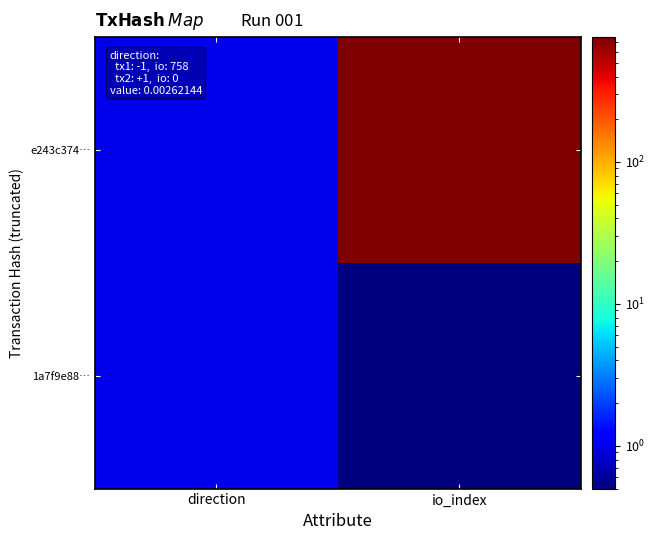

How many data points does each series have?

2